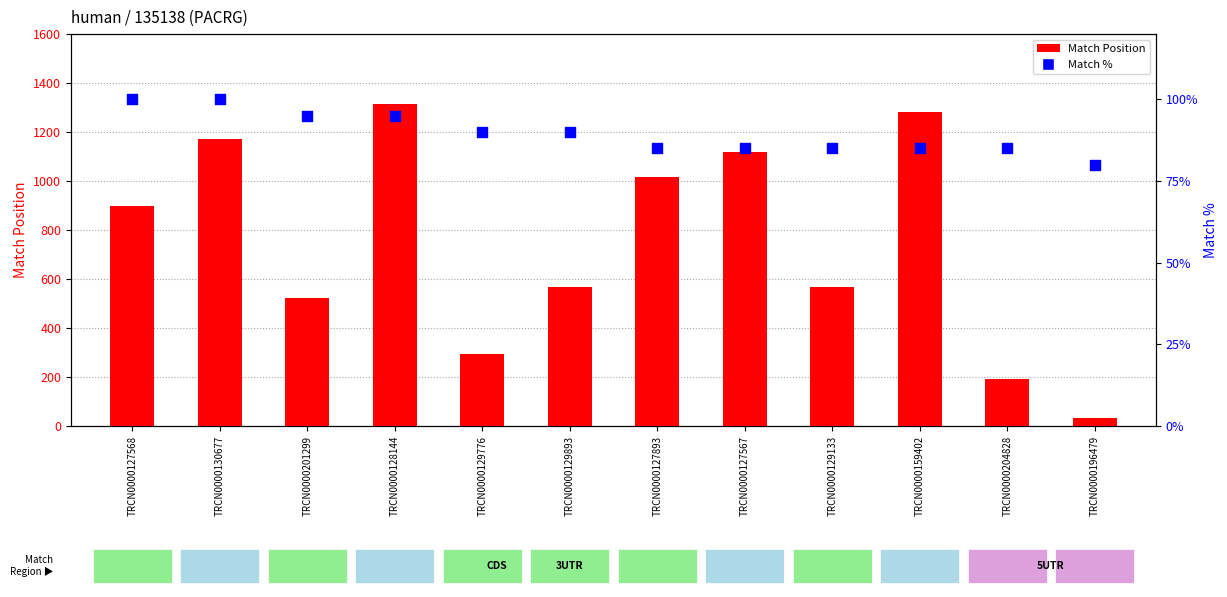

Which series has the largest total across all categories?

Match Position